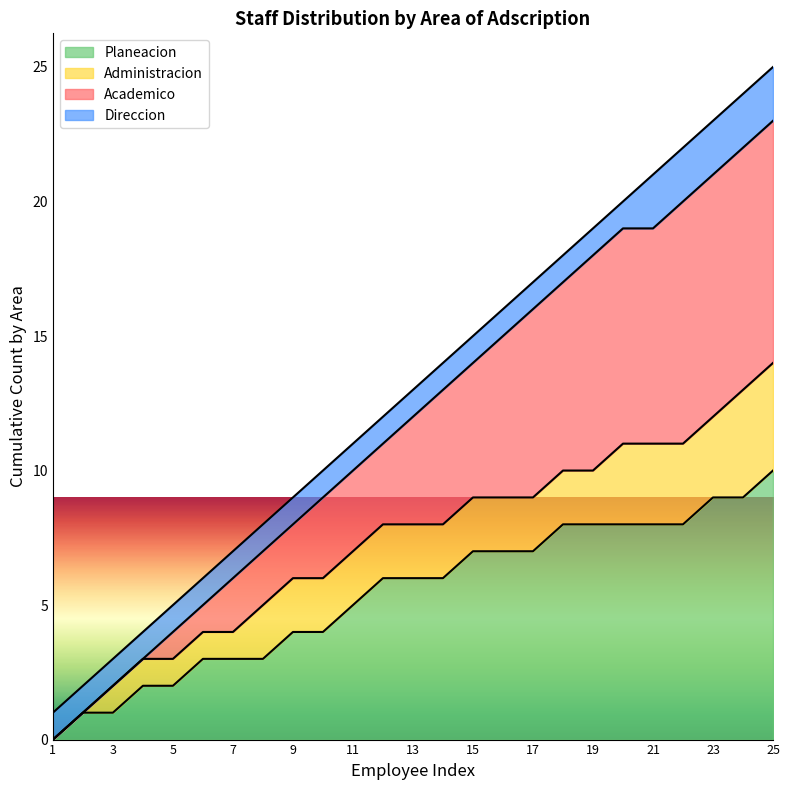

What is the highest value of the Planeacion series?

10